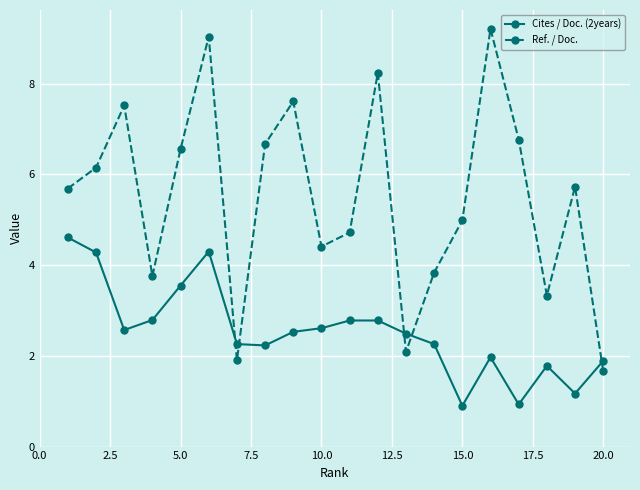

Which series has the widest spread of values?

Ref. / Doc.